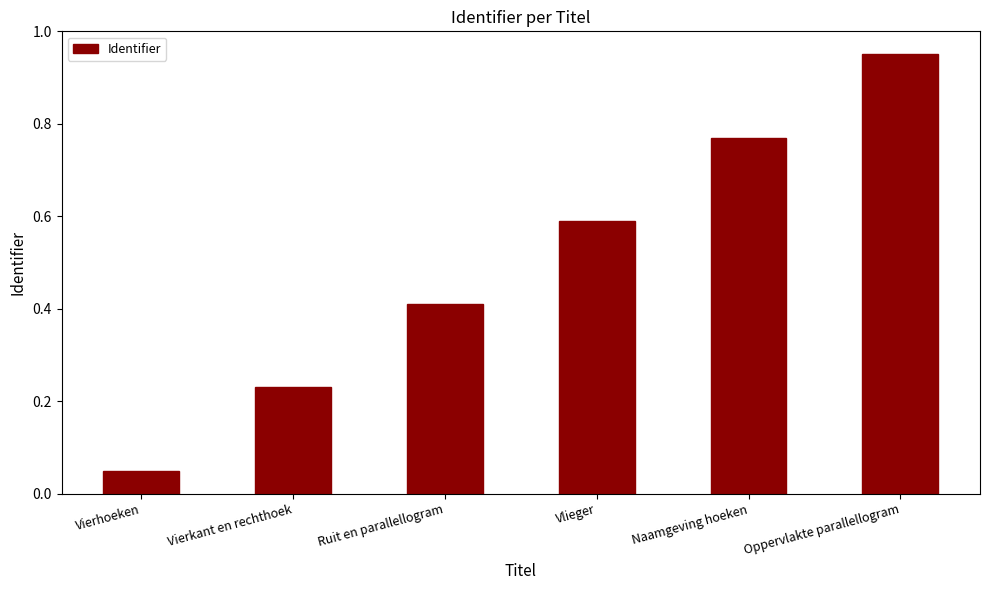

Which label corresponds to the smallest value in the chart?

Vierhoeken